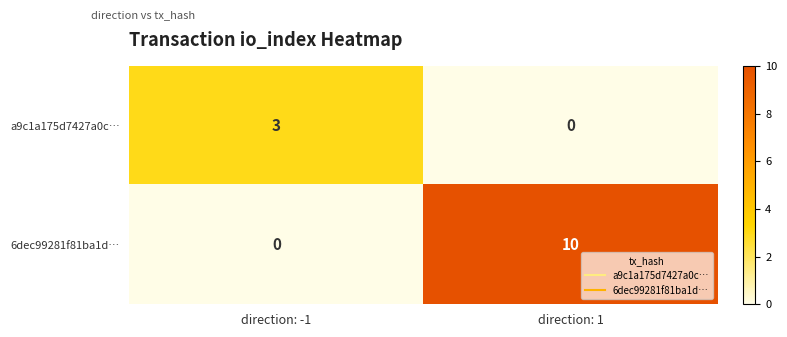

The value of 6dec99281f81ba1d… at direction: -1 is 0. True or false?

True